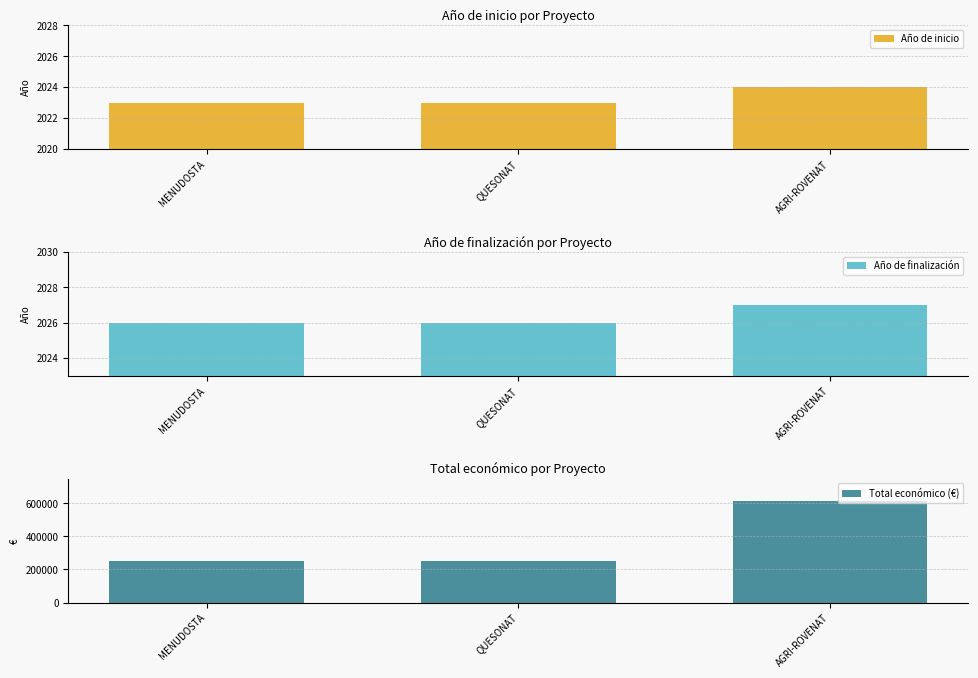

Are the bars horizontal?

No